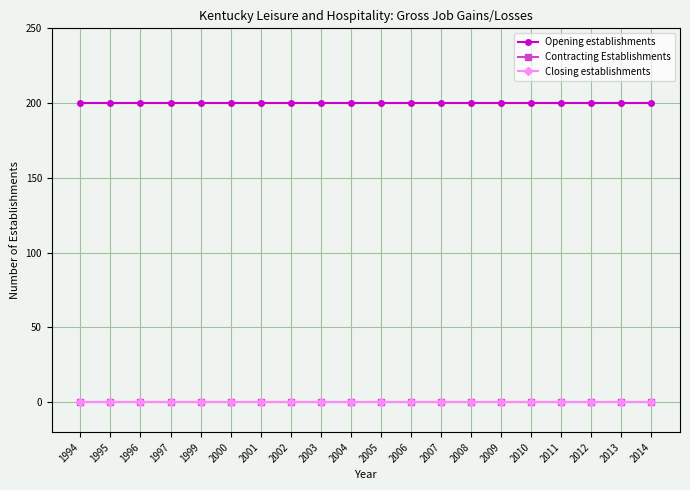

What is the value of the Opening establishments point at the 11th from the left?

200